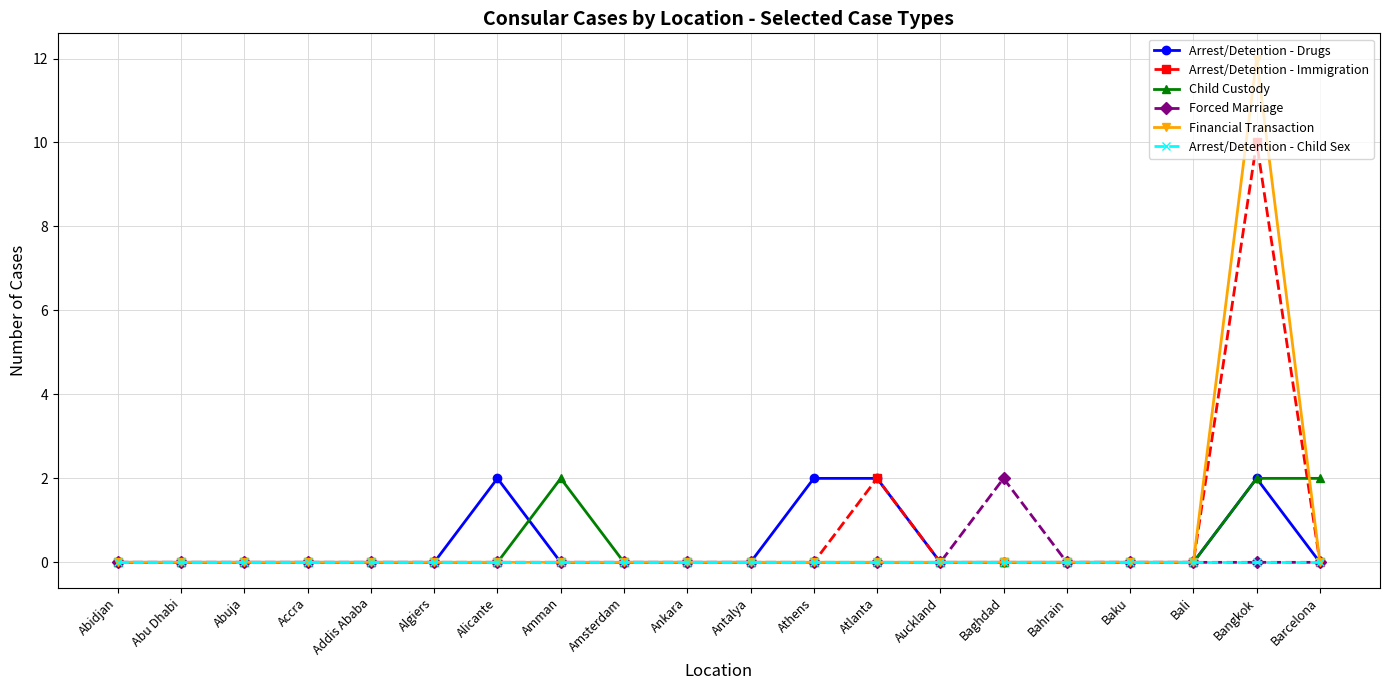

What is the difference between the maximum and second lowest values in the Arrest/Detention - Drugs series?

2